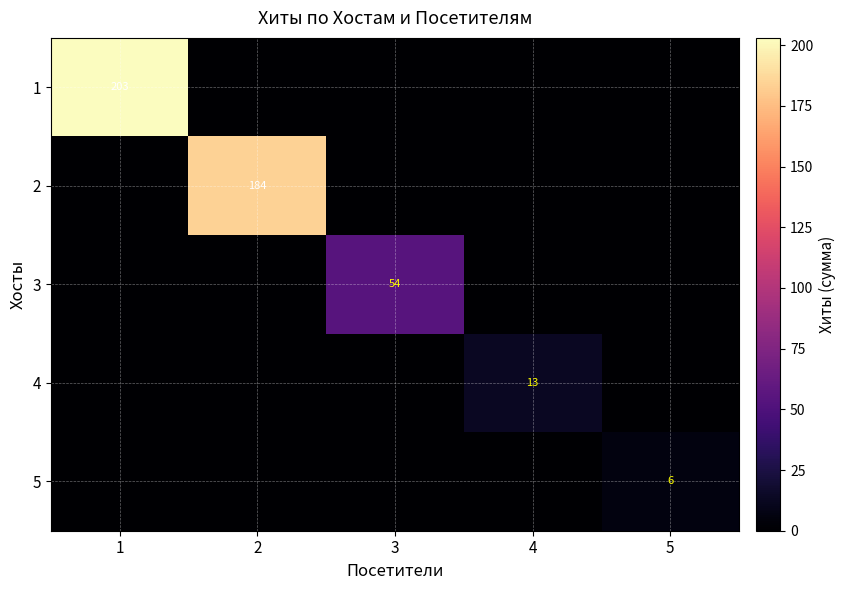

Between 3 and 5, which is larger?

3